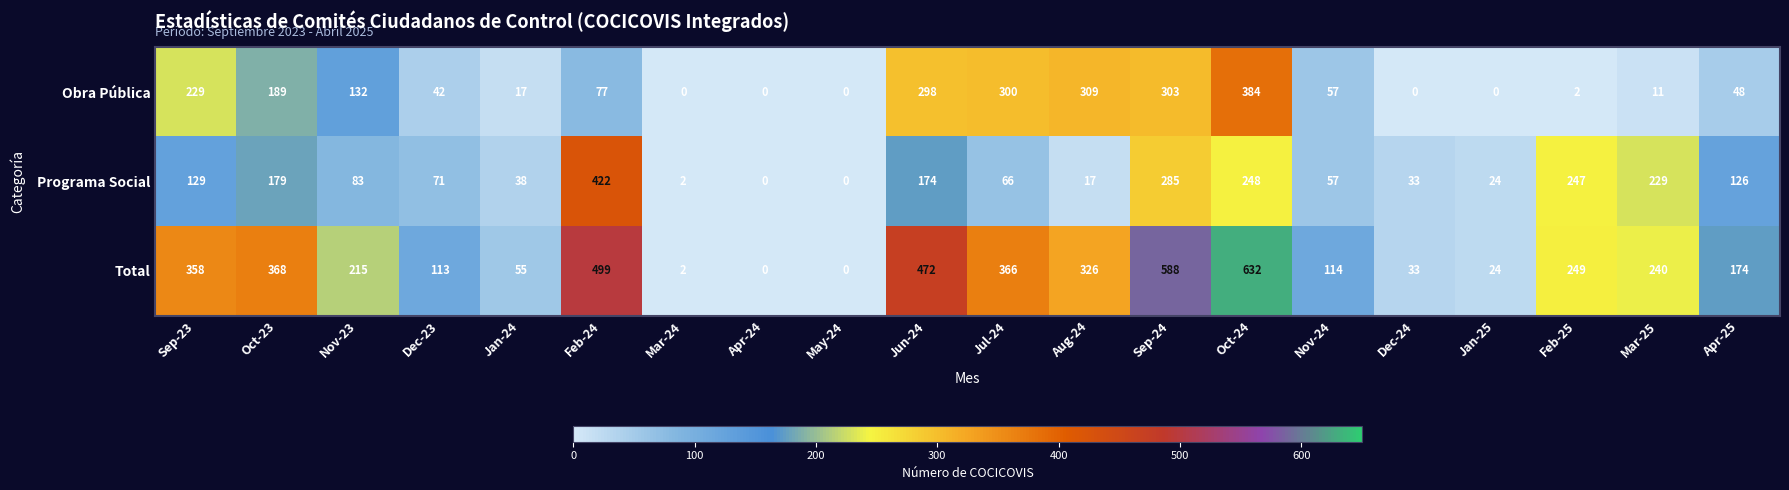

What is the difference between the maximum and second lowest values in the Obra Pública series?

384